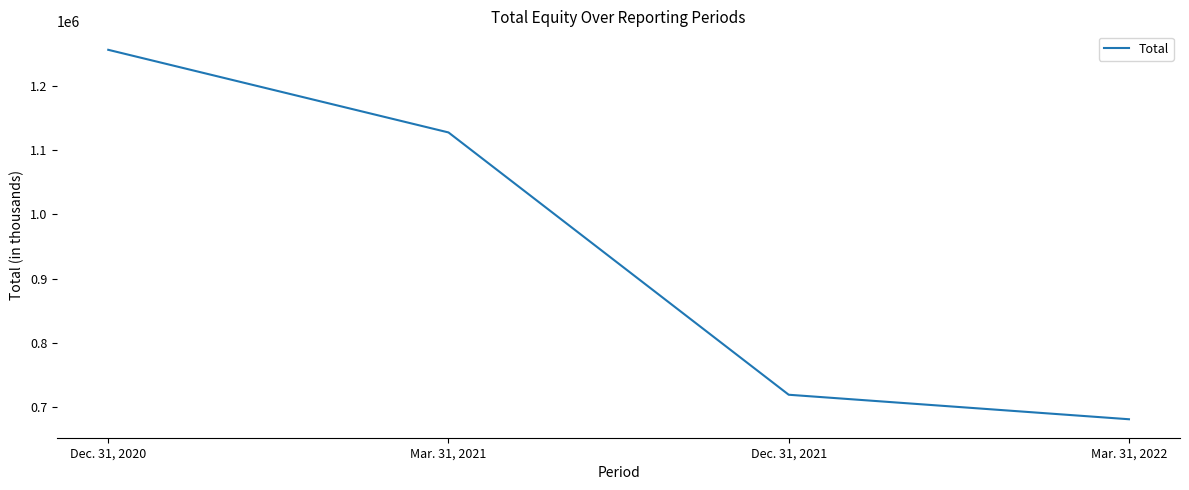

How many values are below 1127954?

2